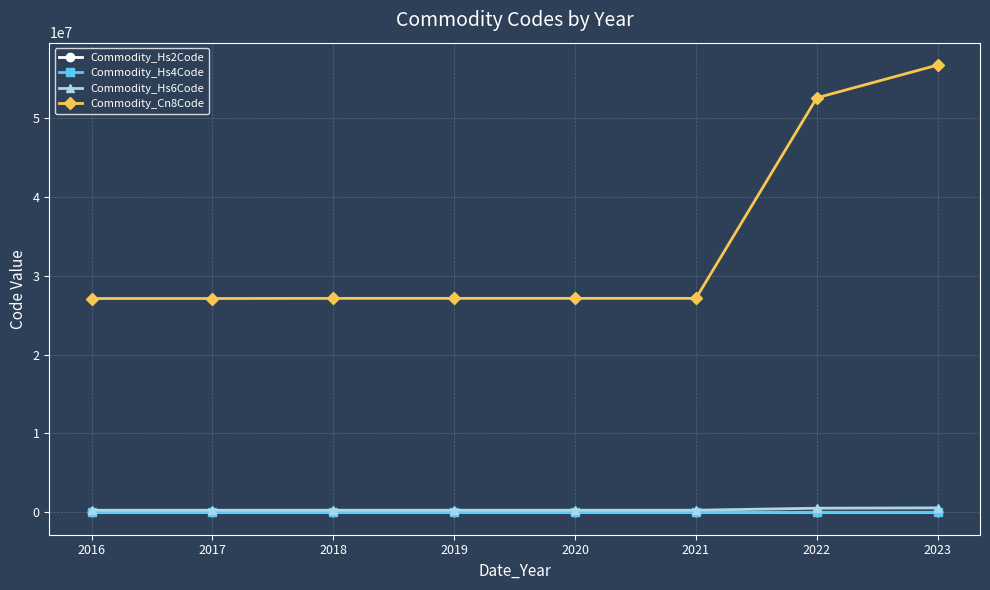

How many data points in Commodity_Hs2Code are above 27?

2